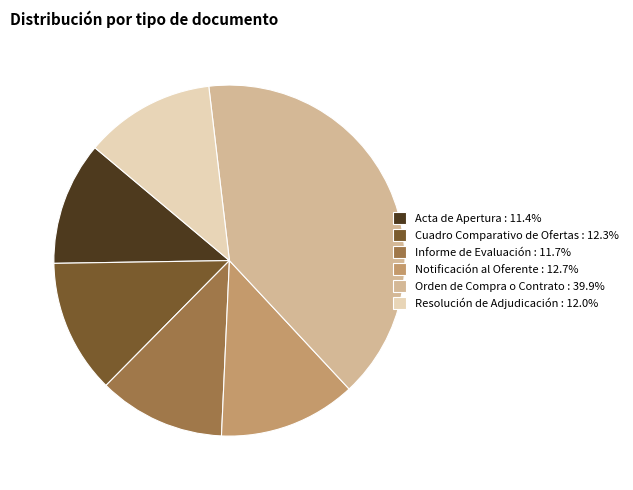

Combined, do Resolución de Adjudicación : 12.0% and Notificación al Oferente : 12.7% account for over 50%?

No